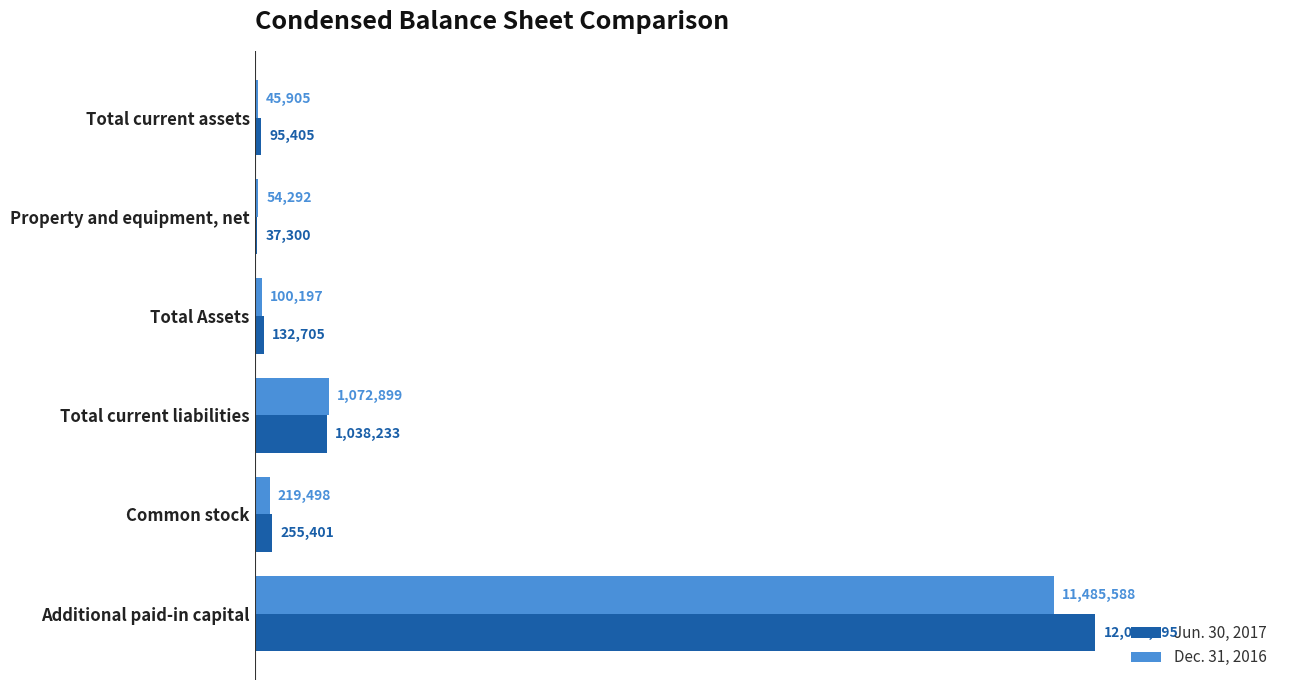

Which series has the largest total across all categories?

Jun. 30, 2017